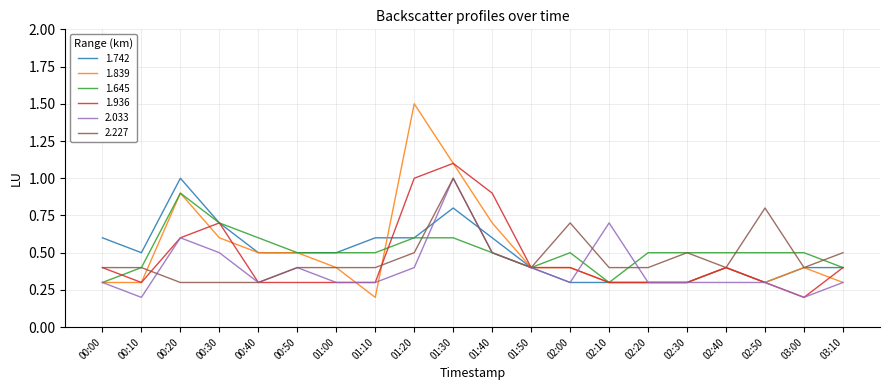

At which label is 1.936 closest to 0?

03:00